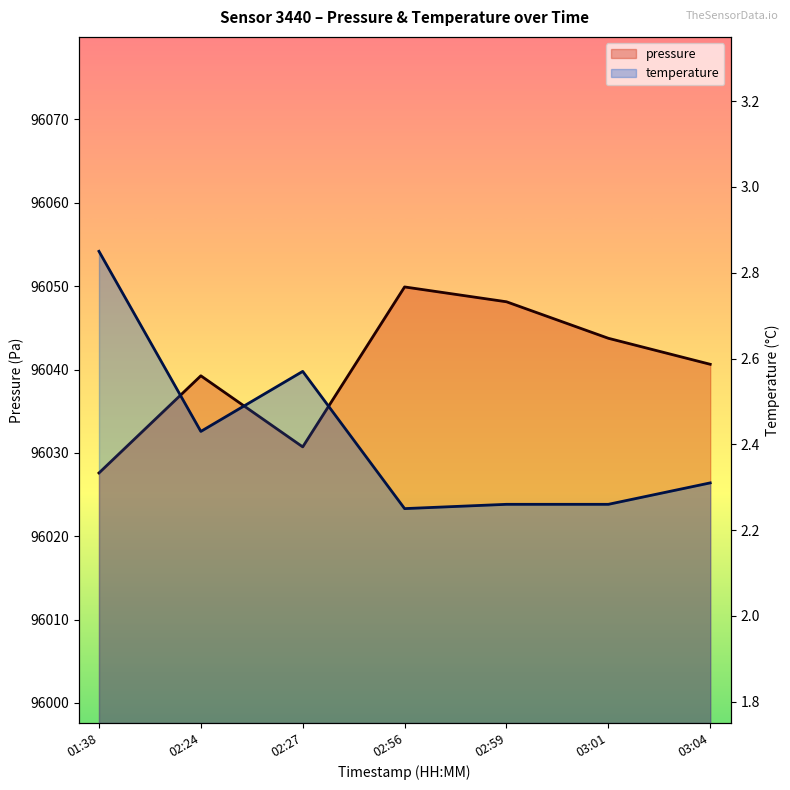

True or false: pressure and temperature intersect in this chart.

False